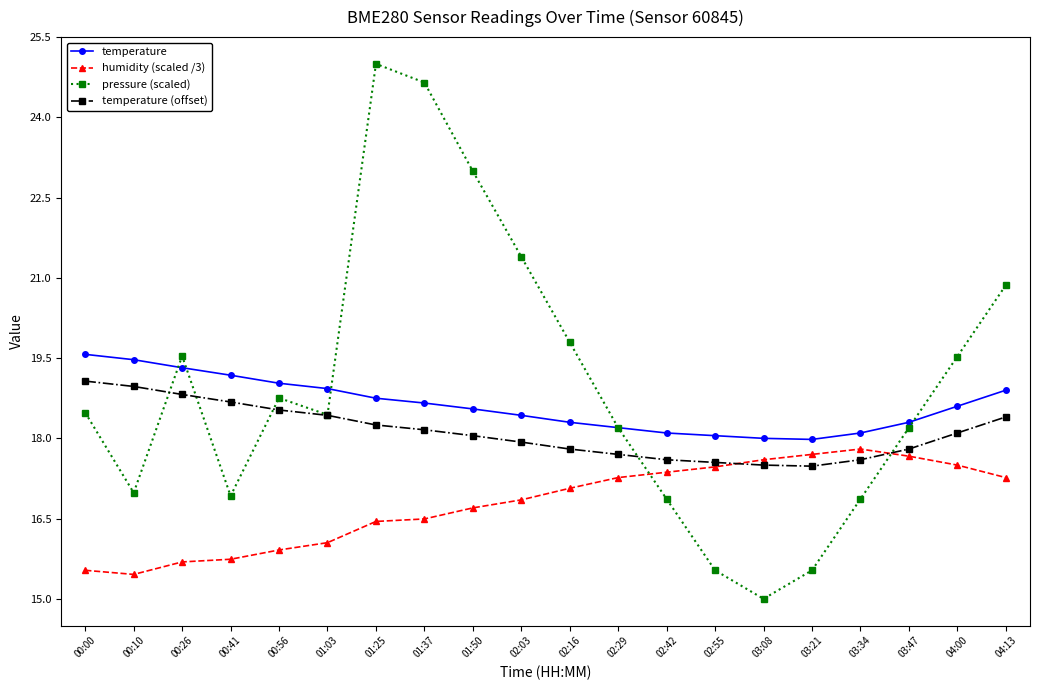

Rank the series at 02:16 from highest to lowest value.

pressure (scaled), temperature, temperature (offset), humidity (scaled /3)